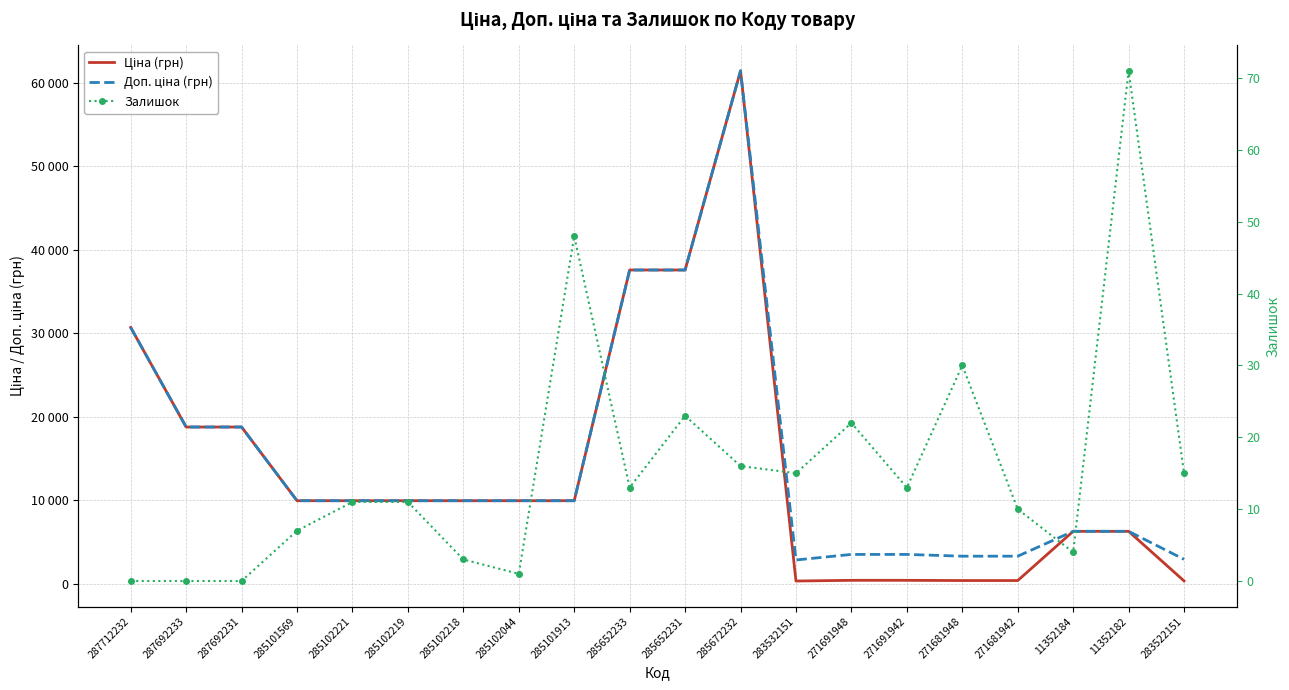

True or false: Ціна (грн) has a value of 14892.4 at 285102218.

False